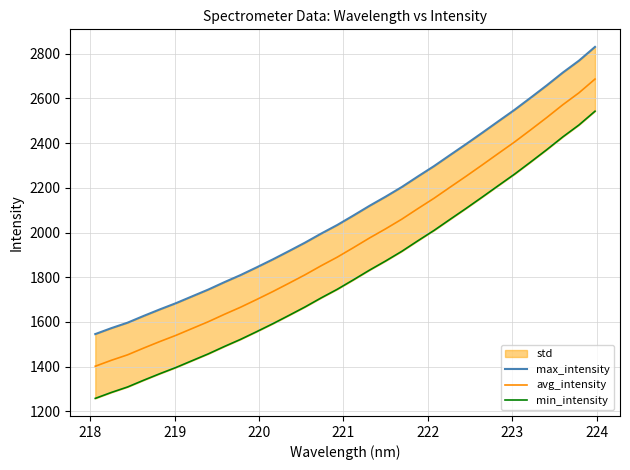

What is the value of the avg_intensity point at the 20th from the left?

2059.5